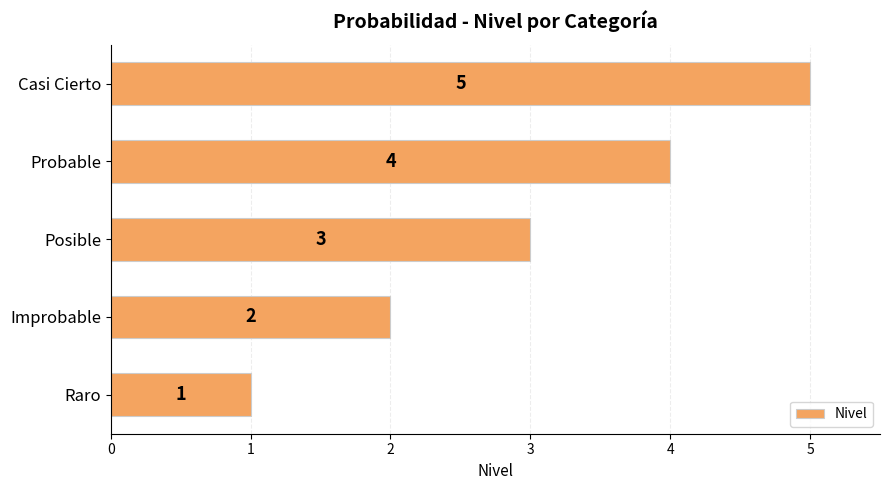

At which label is the value closest to 3?

Posible